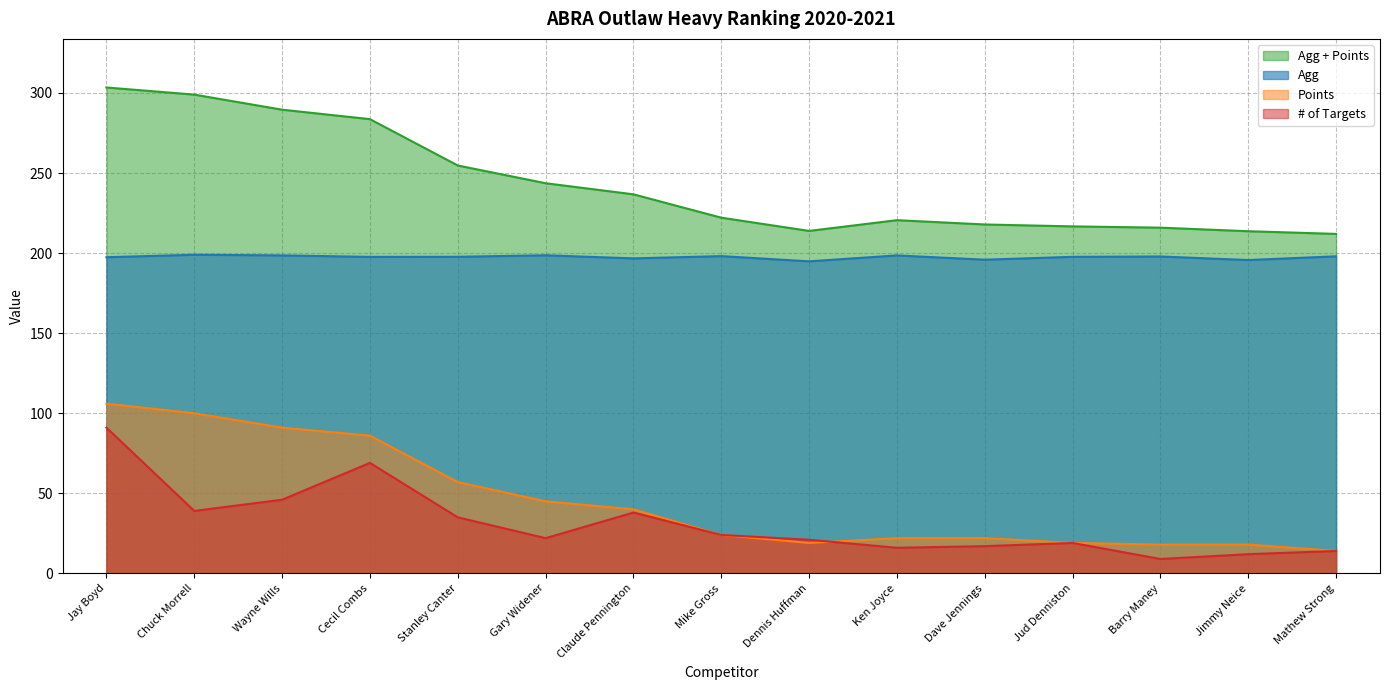

At Jay Boyd, list the series in order from smallest to largest.

# of Targets, Points, Agg, Agg + Points